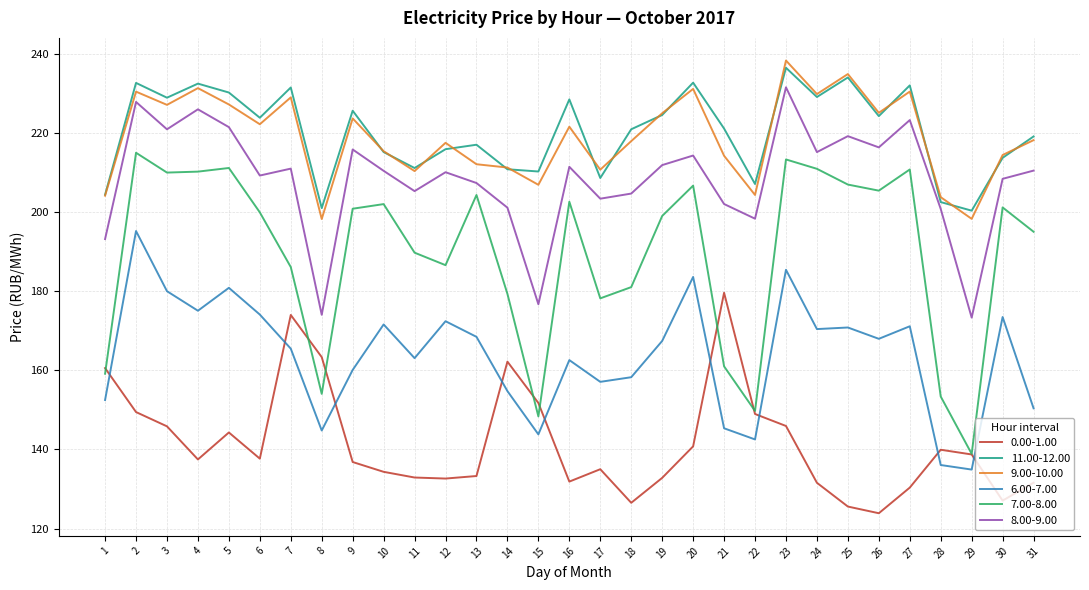

The 11.00-12.00 series shows 310.5 at 6. True or false?

False